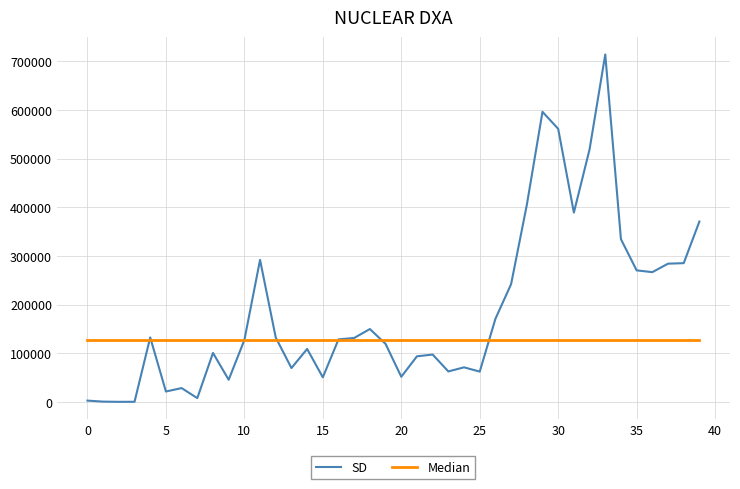

Which series has the largest range (max minus min)?

SD